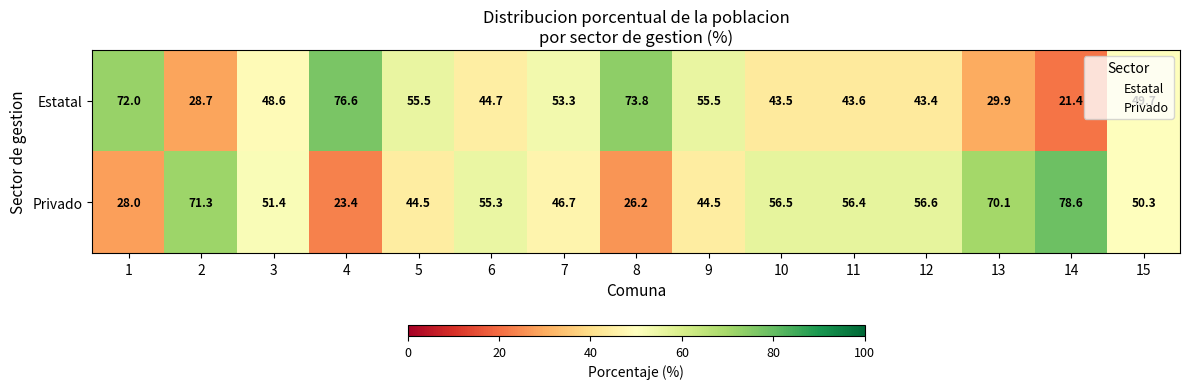

At which label is Privado closest to 51?

3